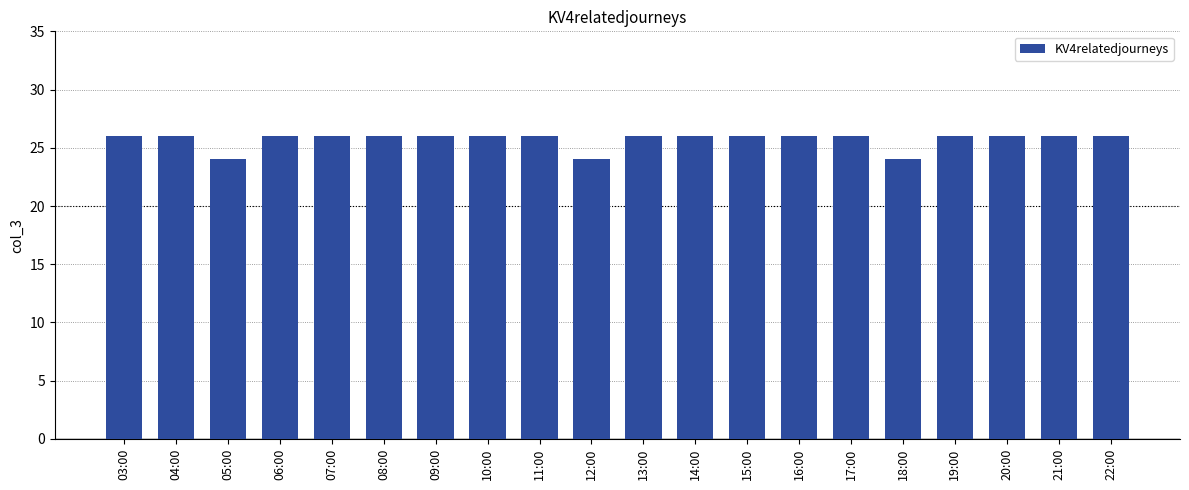

What is the difference between the values at 04:00 and 18:00?

2